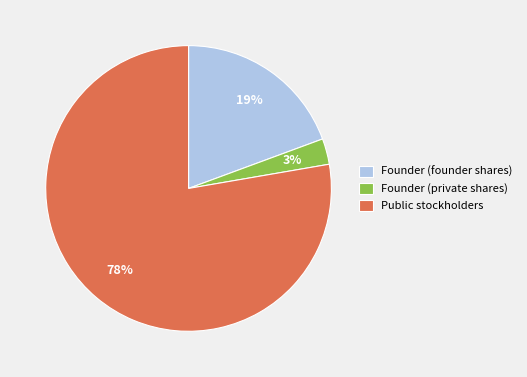

To the nearest percent, what portion does Founder (private shares) represent?

3%